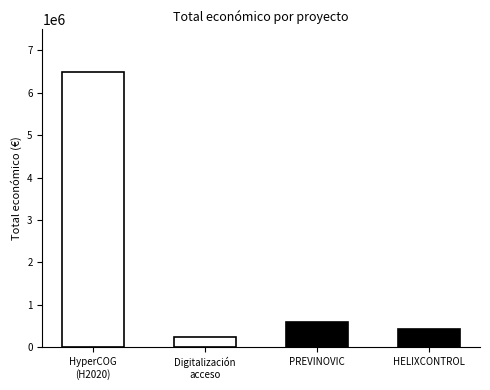

Where is the data nearest to the value 3372156?

PREVINOVIC